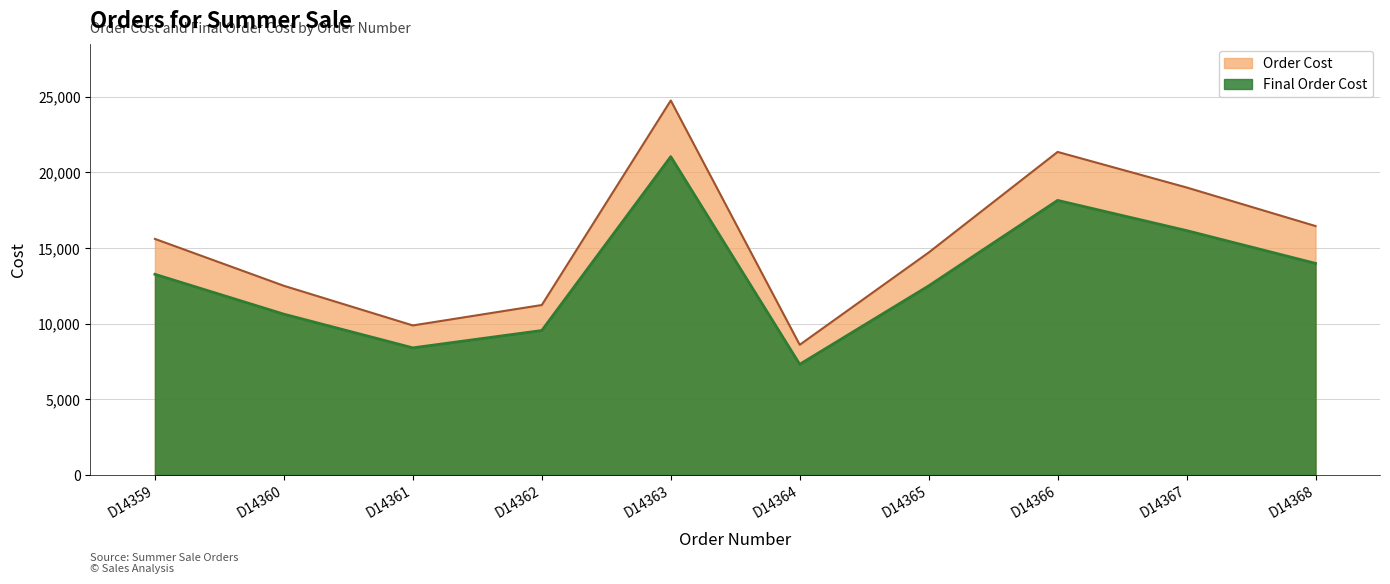

Which has a higher value, D14364 or D14363?

D14363